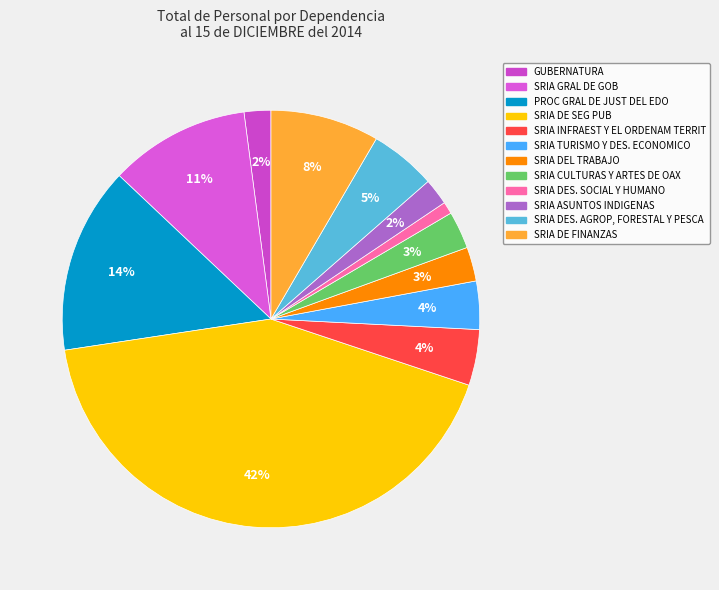

To the nearest percent, what percentage of the pie is GUBERNATURA?

2%